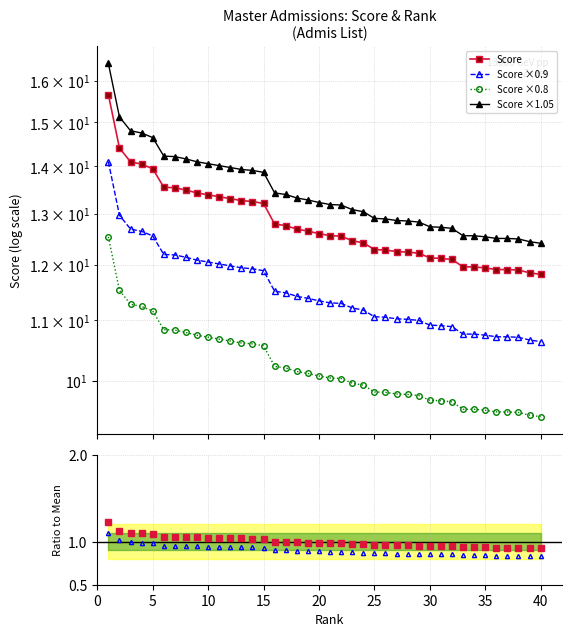

What value does the Score series have at 20?

12.6